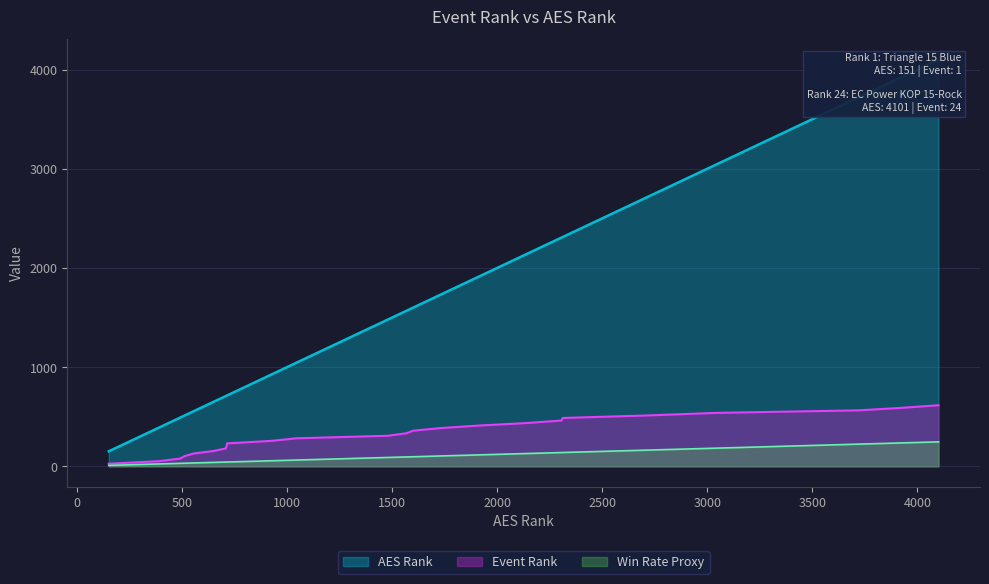

What is the highest value of the Win Rate Proxy series?

246.1